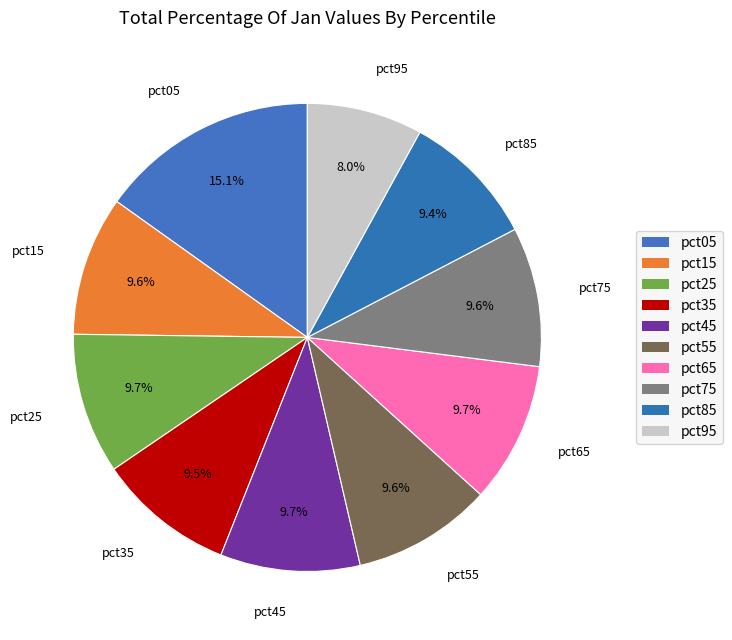

Count the number of slices in the pie.

10